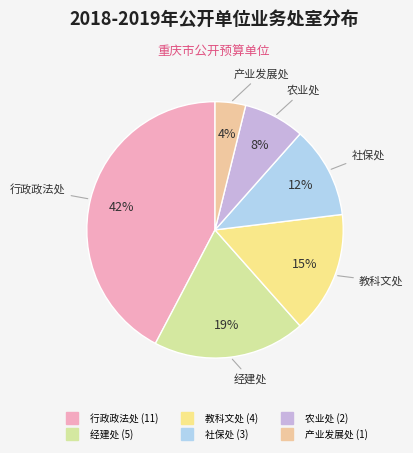

Approximately how many times larger is the value at 社保处 compared to 教科文处?

0.8